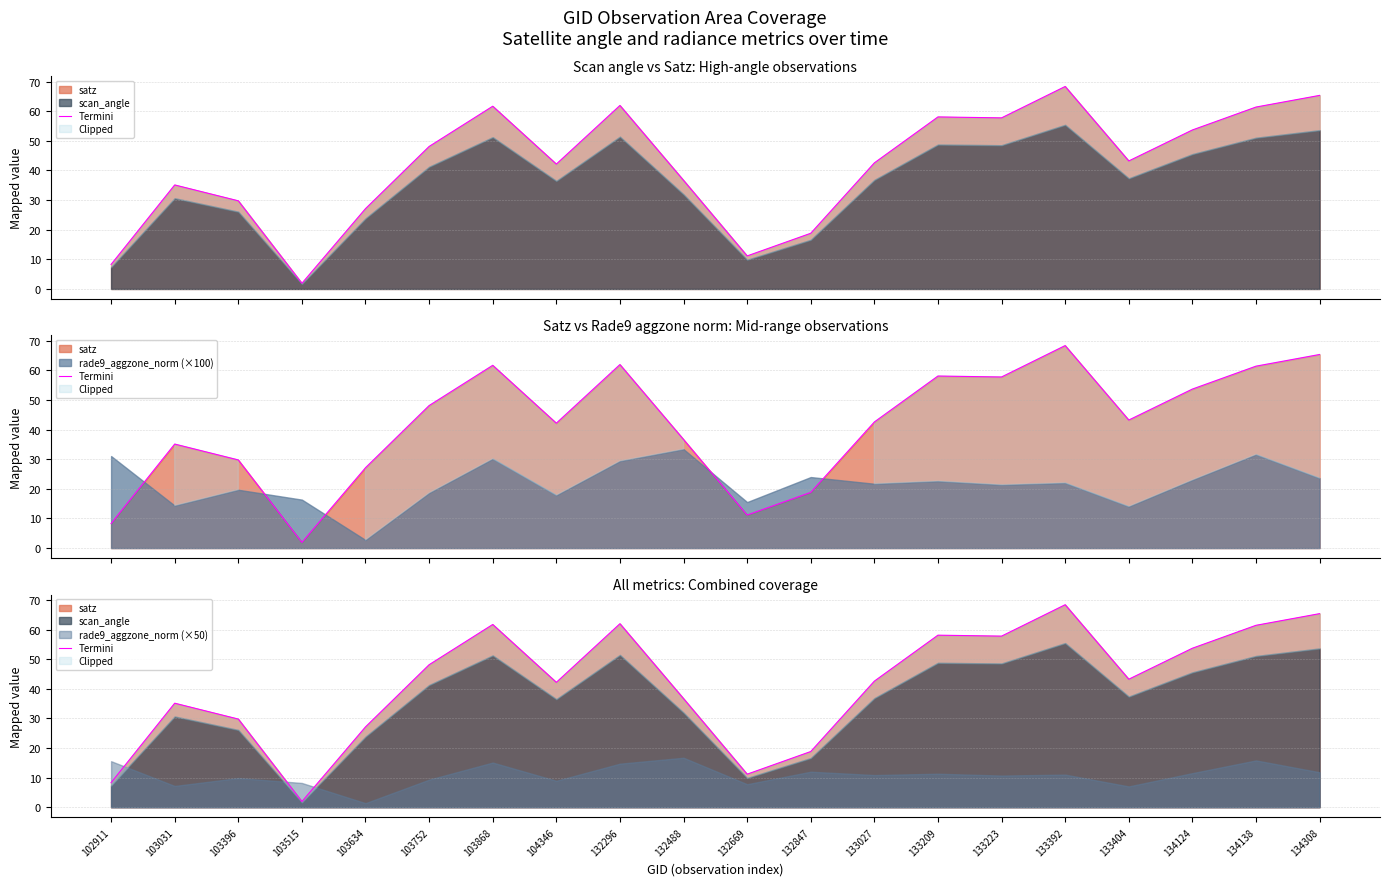

True or false: the data shows 19.0 at 103396.

False